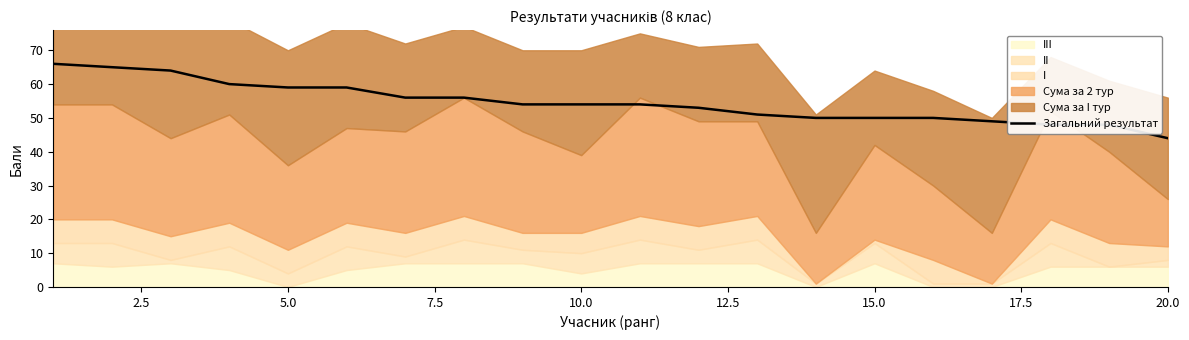

The chart shows a value of 15 at 17.5. True or false?

False